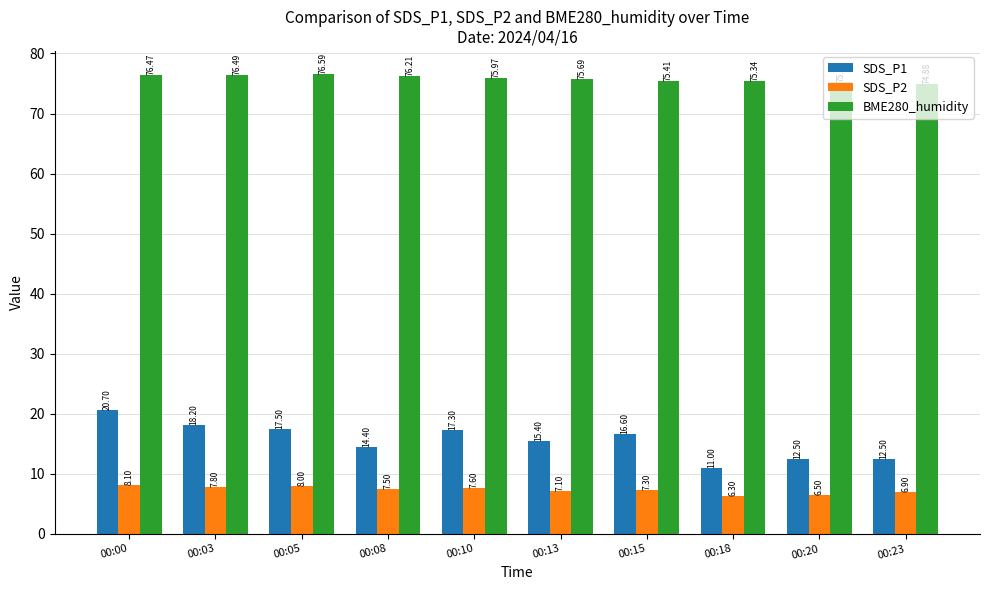

Which series has the largest total across all categories?

BME280_humidity